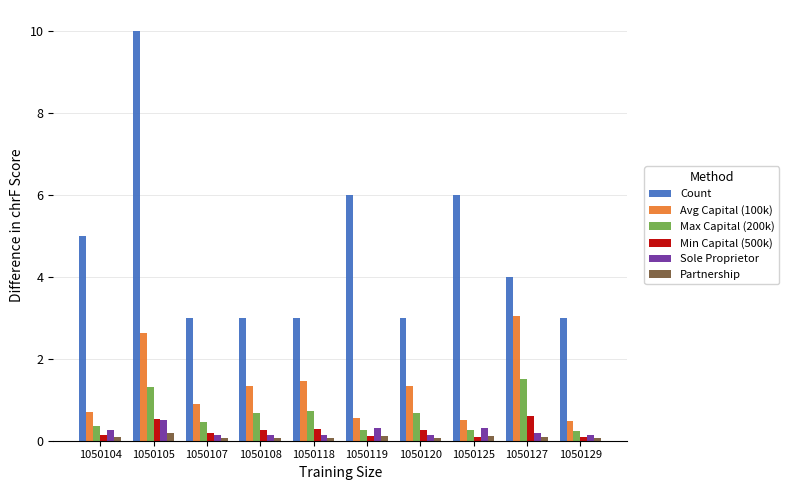

How many categories are shown in the chart?

10